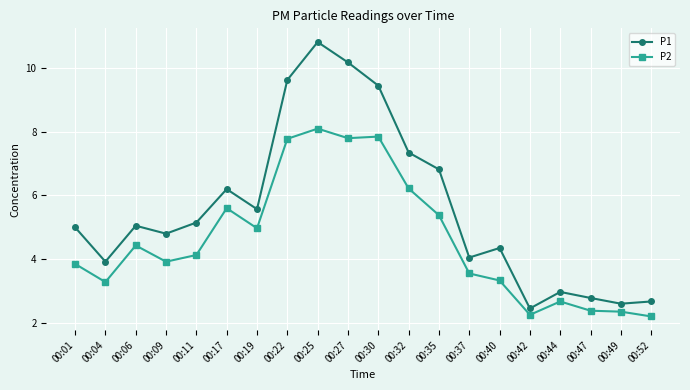

What is the value of the P1 point at the 10th from the left?

10.2